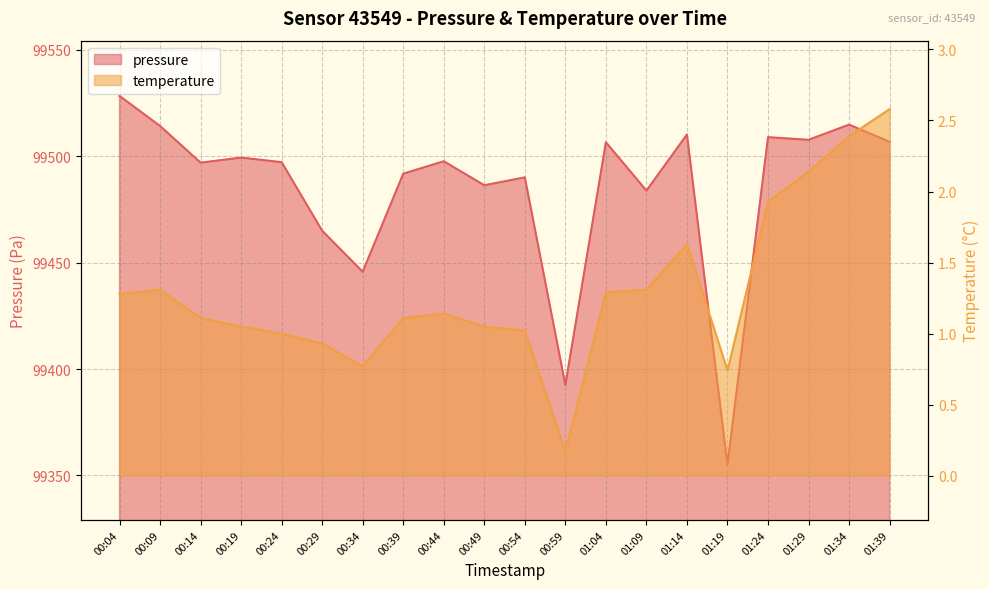

At which label is temperature closest to 1?

00:24